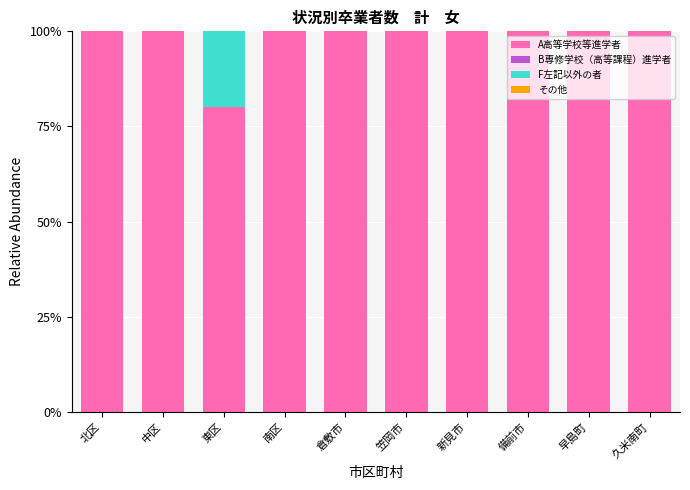

What value does the A高等学校等進学者 series have at 南区?

100